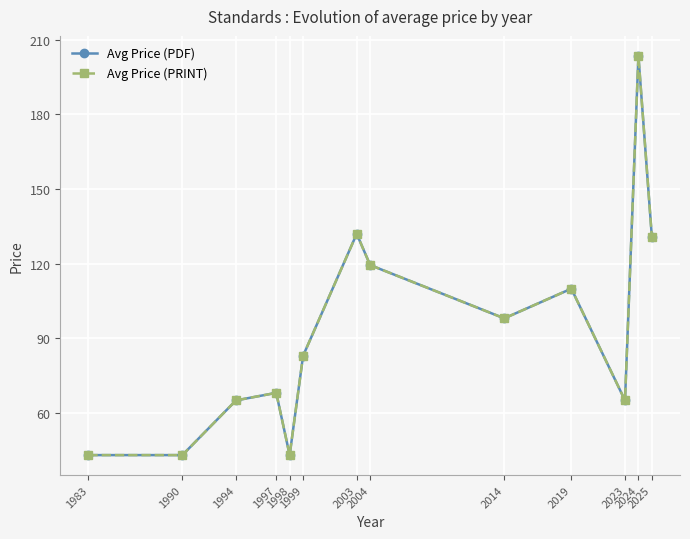

Is this an area chart (filled region under the line)?

No